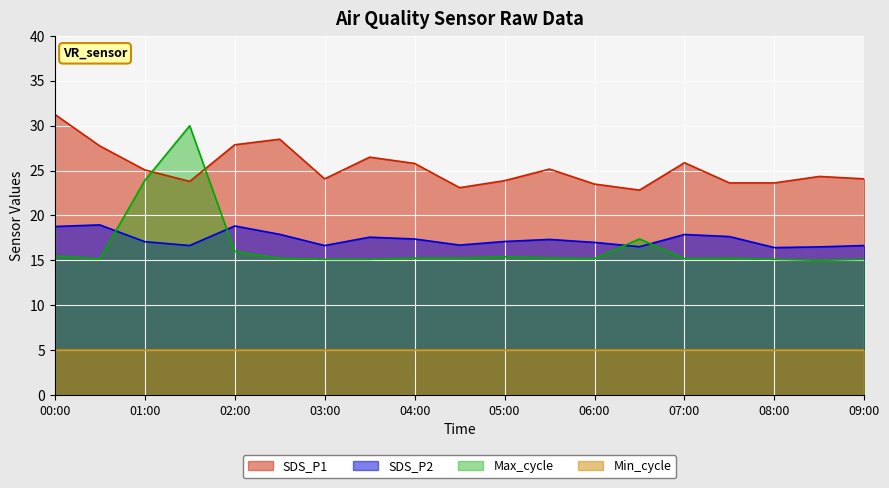

At which label does SDS_P2 reach its peak?

00:30